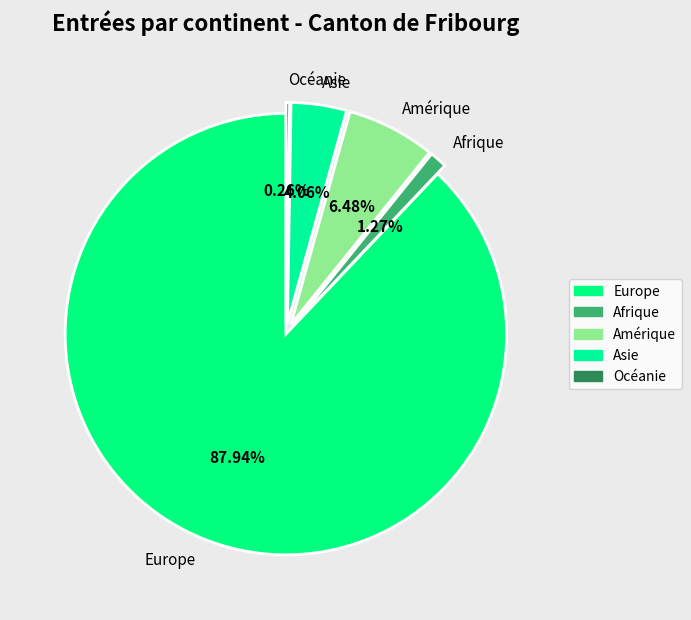

Combined, what portion of the pie is Europe and Amérique?

94.4%